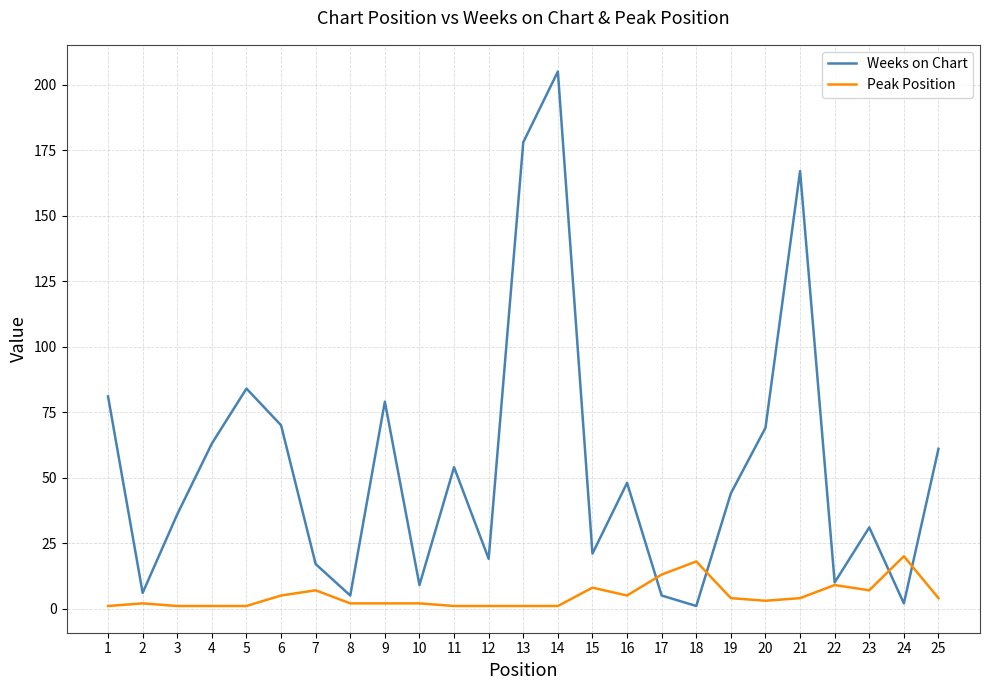

Rank the series at 13 from highest to lowest value.

Weeks on Chart, Peak Position